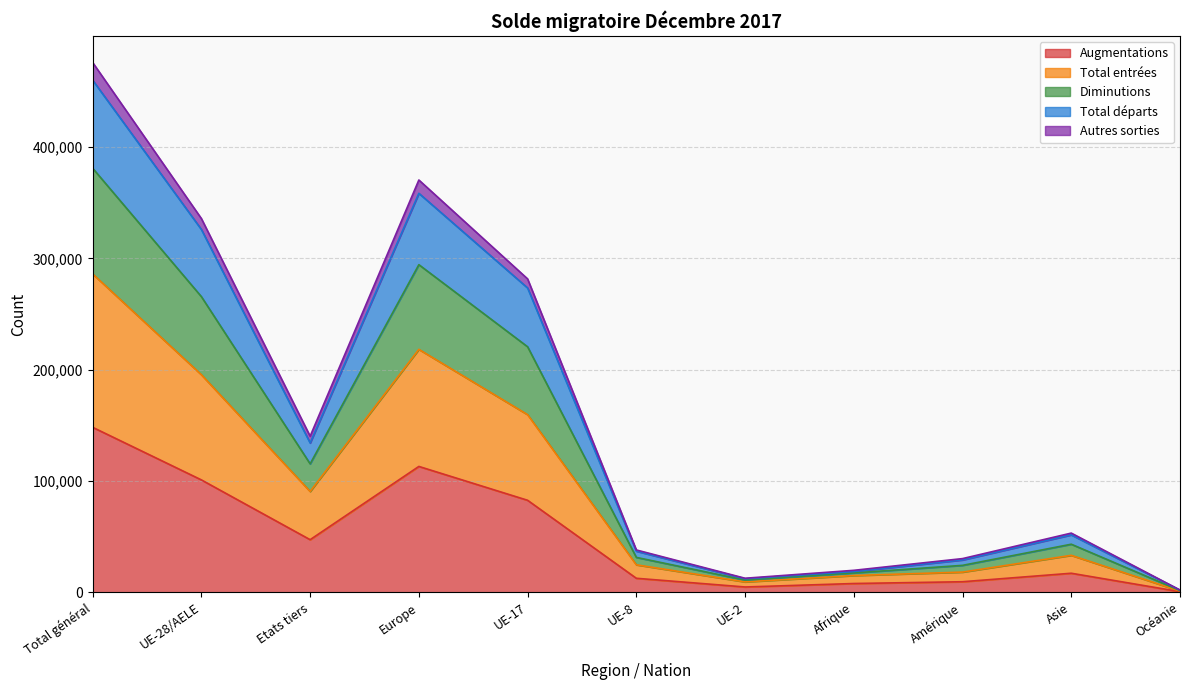

At which label is Augmentations closest to 74376?

UE-17